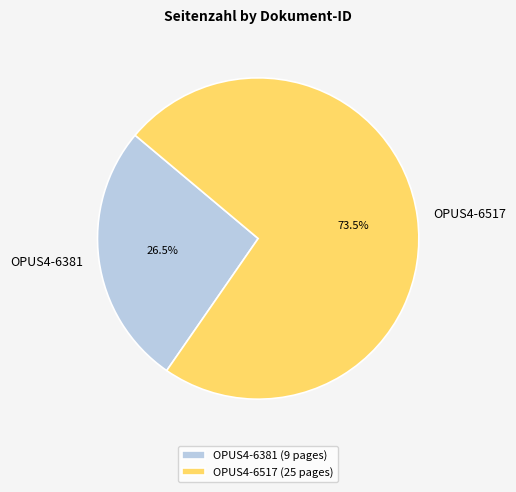

Approximately how many times larger is the value at OPUS4-6381 compared to OPUS4-6517?

0.4